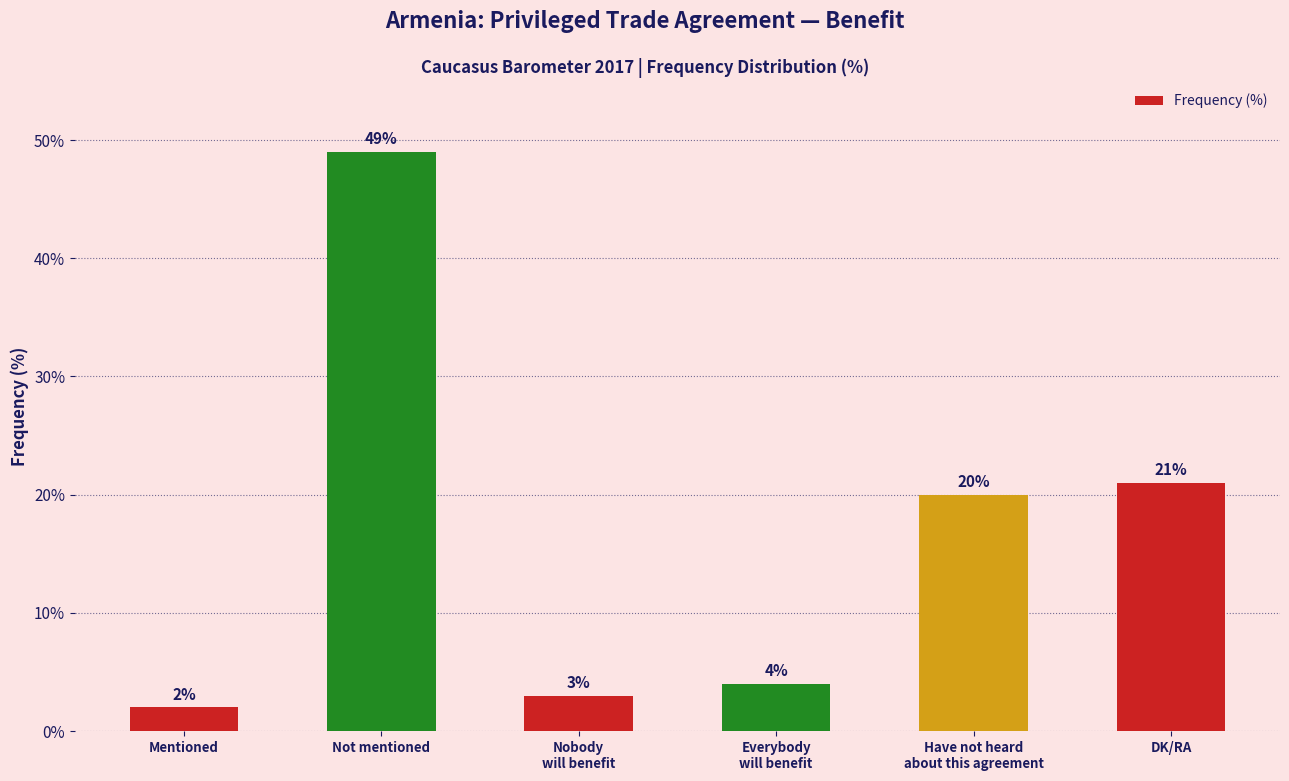

How many data points does each series have?

6